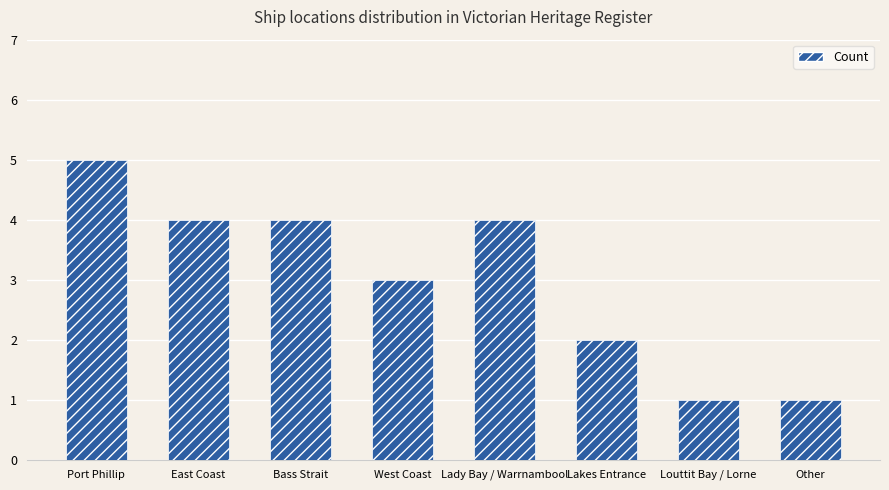

What is the difference between the maximum and minimum values?

4